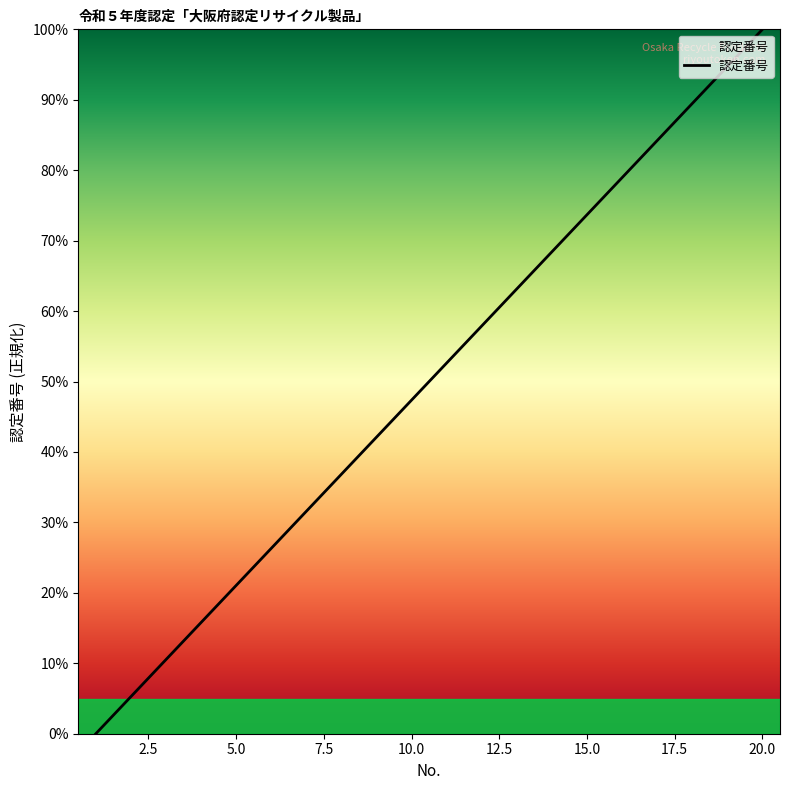

Count the number of values greater than 52.

10